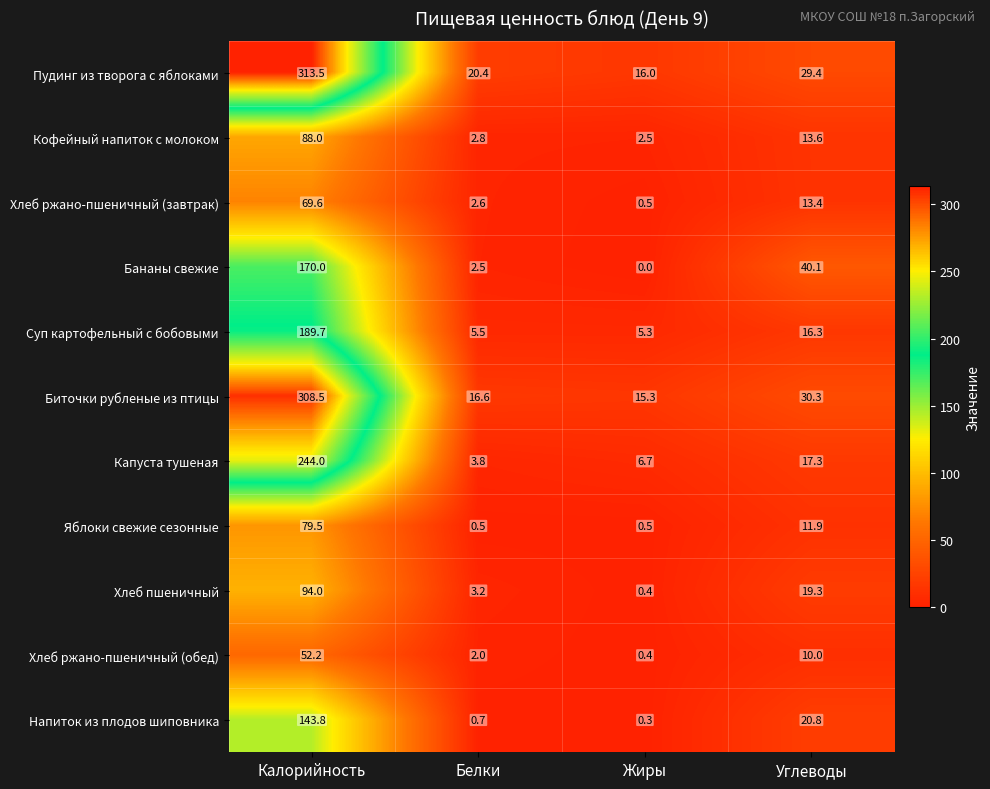

What is the difference between the maximum and second lowest values in the Хлеб ржано-пшеничный (обед) series?

50.2